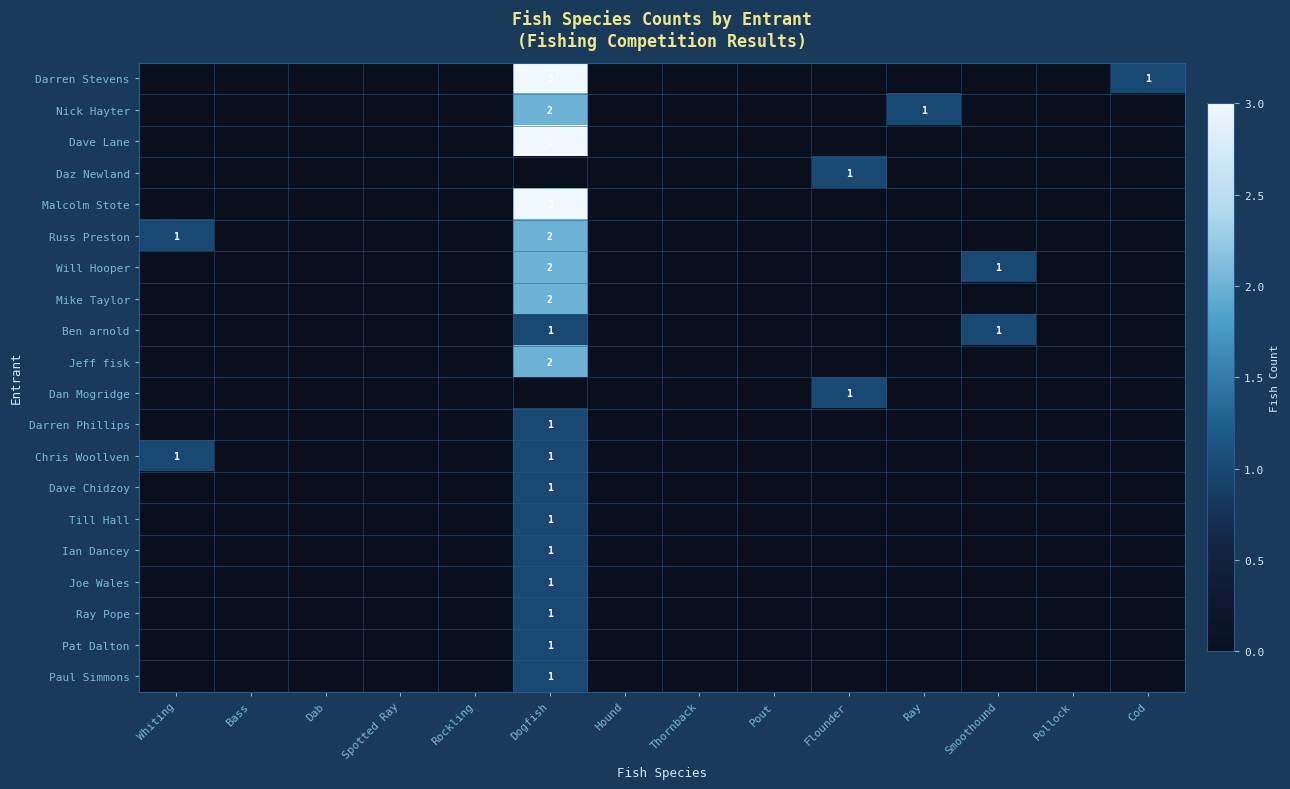

Which category has the highest value in the Dave Chidzoy series?

Dogfish